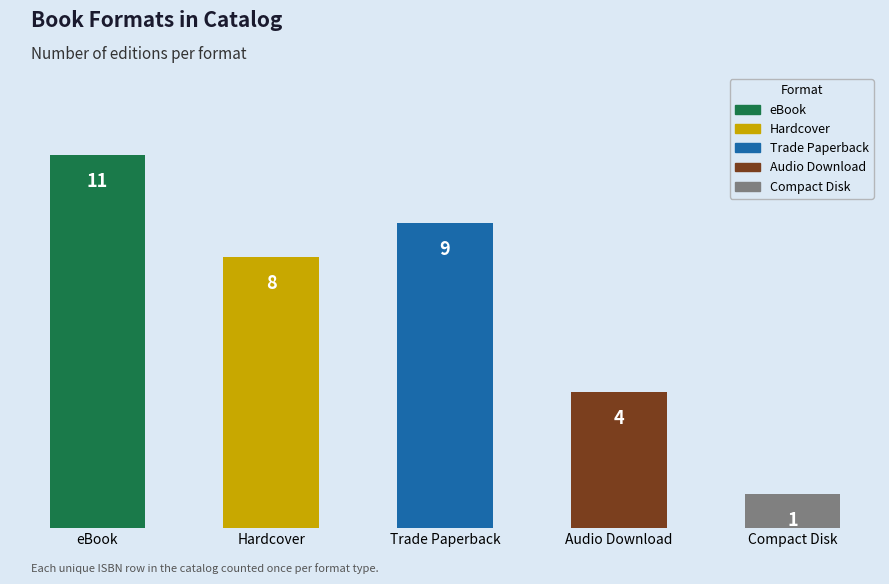

How many distinct data groups are displayed?

1